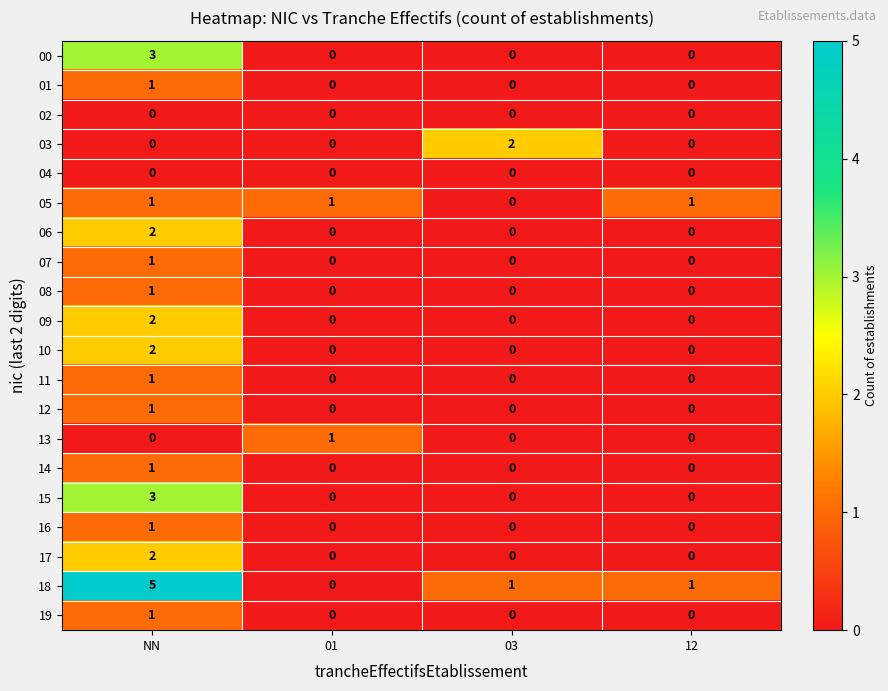

Which series has the largest total across all categories?

18